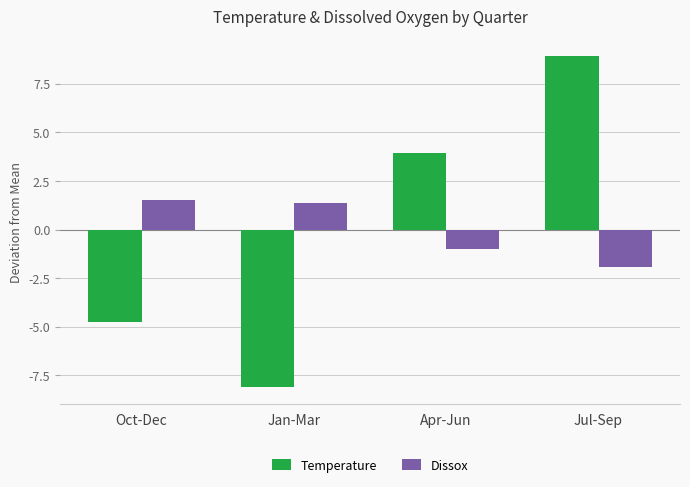

At which category is the sum across all series the highest?

Jul-Sep